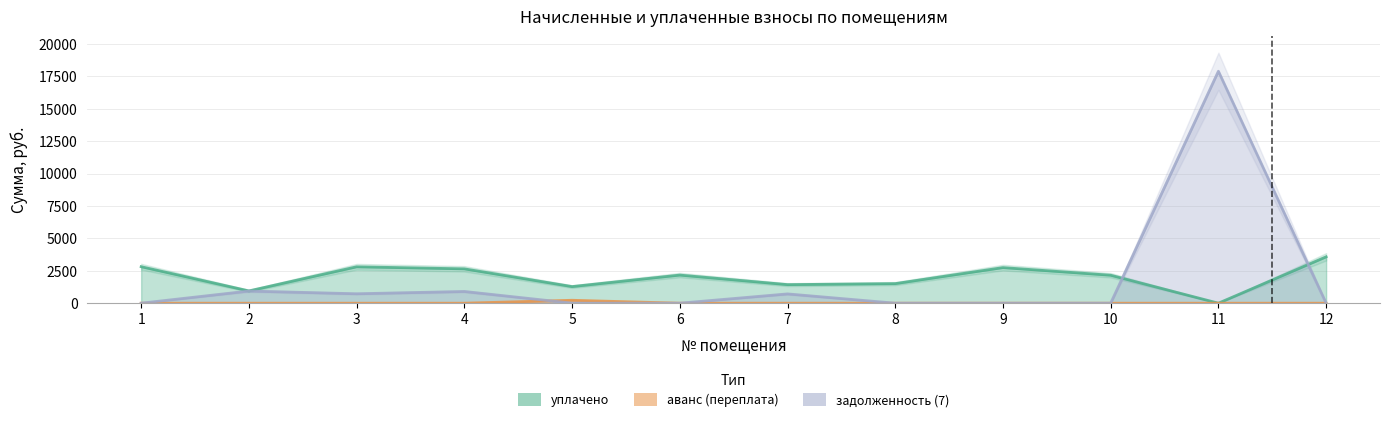

Does the chart have visible grid lines?

Yes